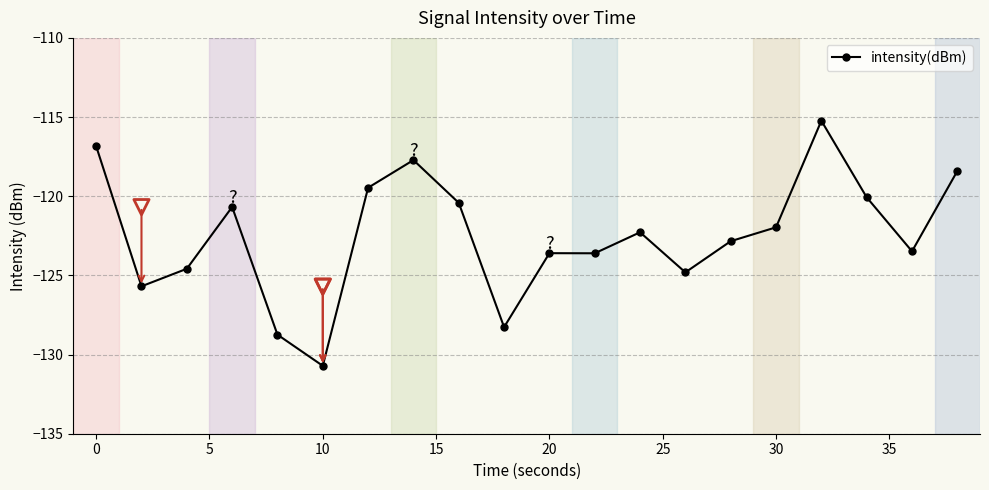

True or false: intensity(dBm) has more than 2 points higher than both neighbors.

True